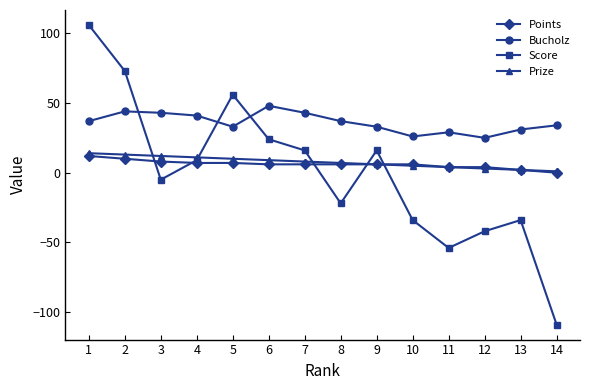

What is the value of the Bucholz point at the 3rd from the left?

43